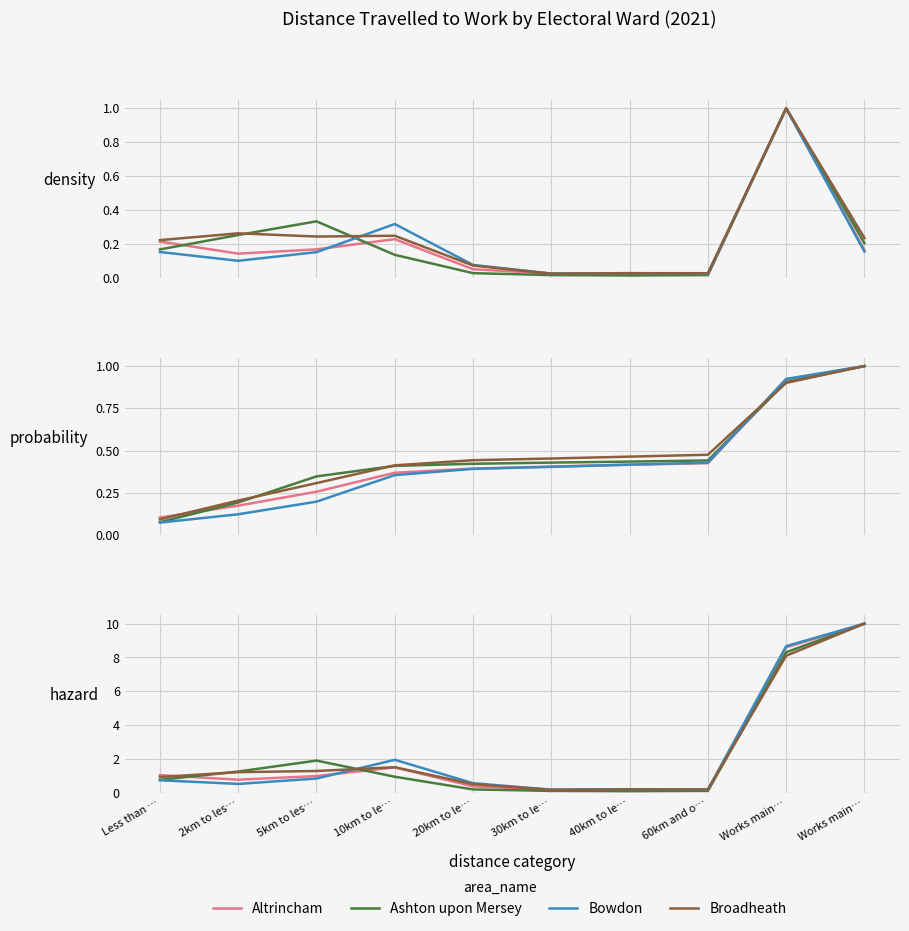

True or false: Altrincham has a value of 0.3 at 60km and o….

False